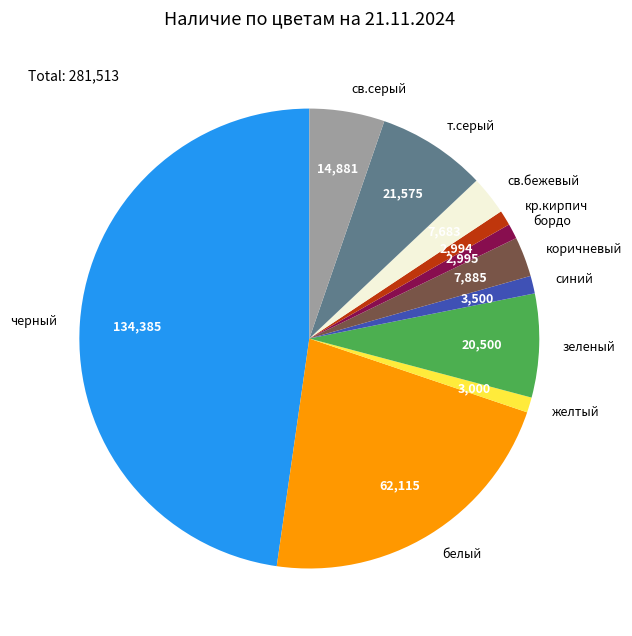

Is the sum of т.серый and бордо greater than half?

No